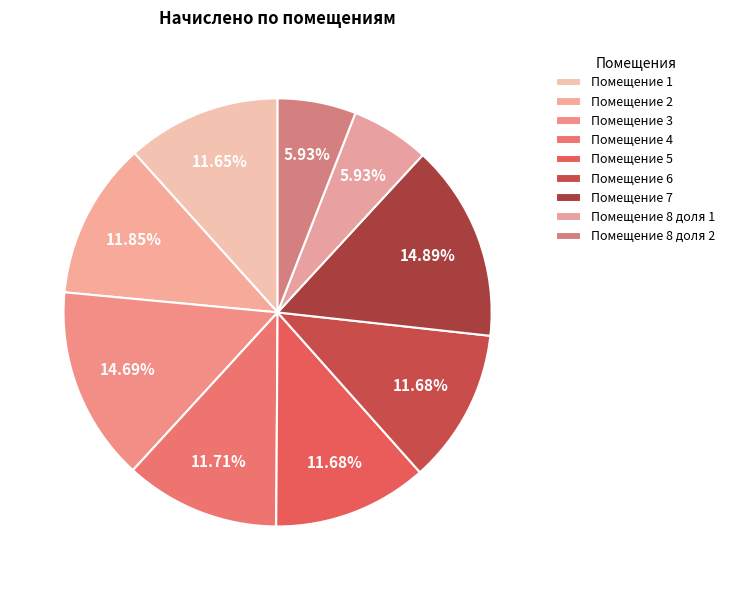

How many slices are in this pie chart?

9